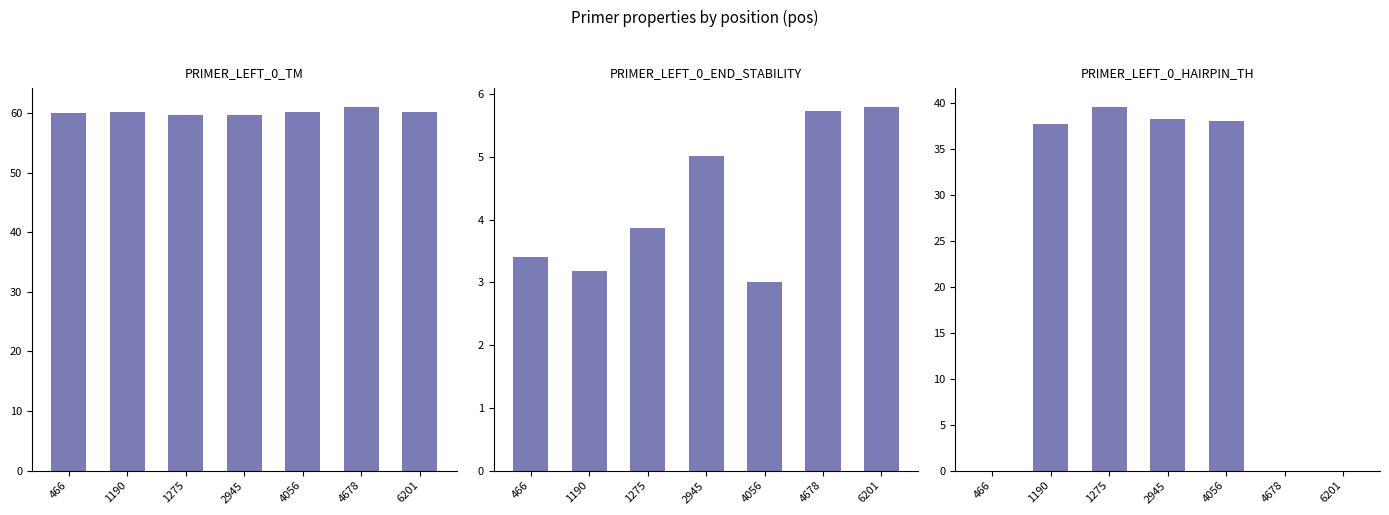

Where does the PRIMER_LEFT_0_HAIRPIN_TH series first go above 37?

1190